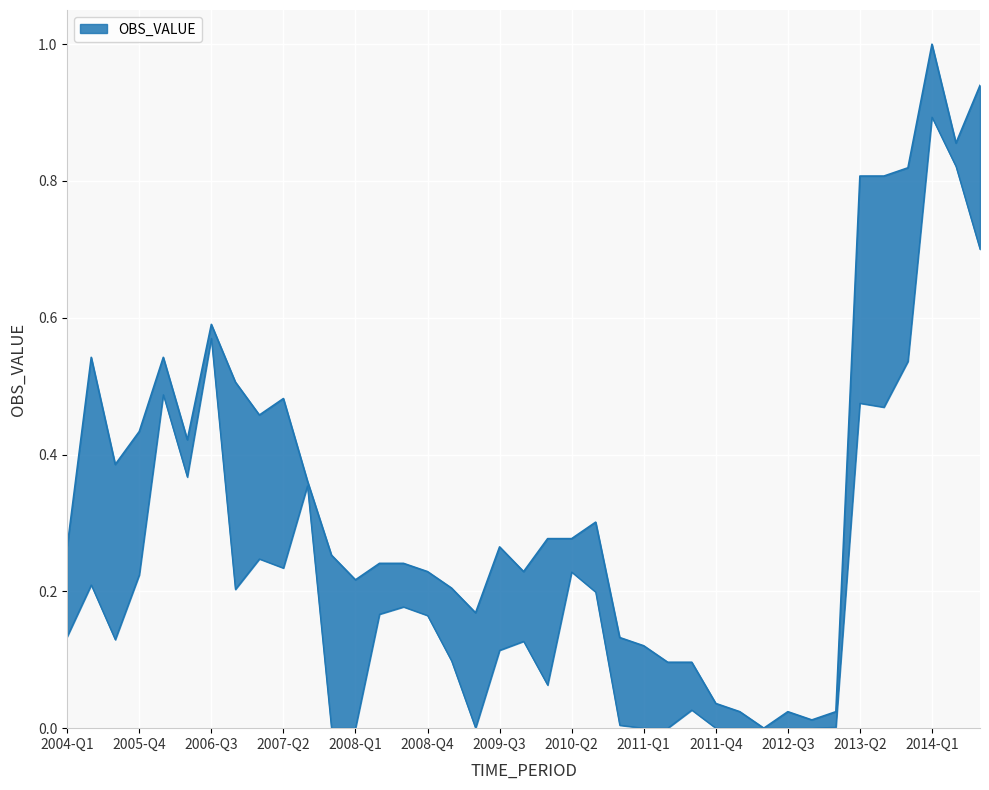

What position from the right is 2013-Q4?

4